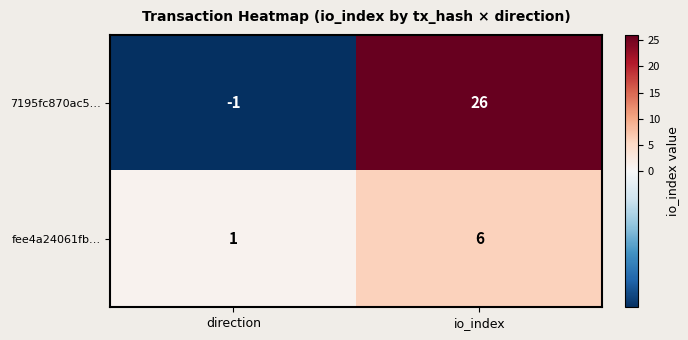

List the series in order of their peak value, highest first.

7195fc870ac5…, fee4a24061fb…